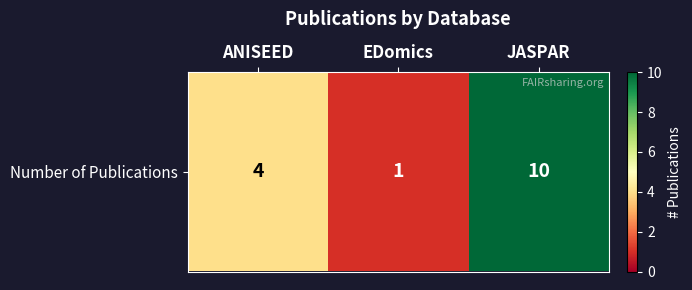

How many categories are shown in the chart?

3